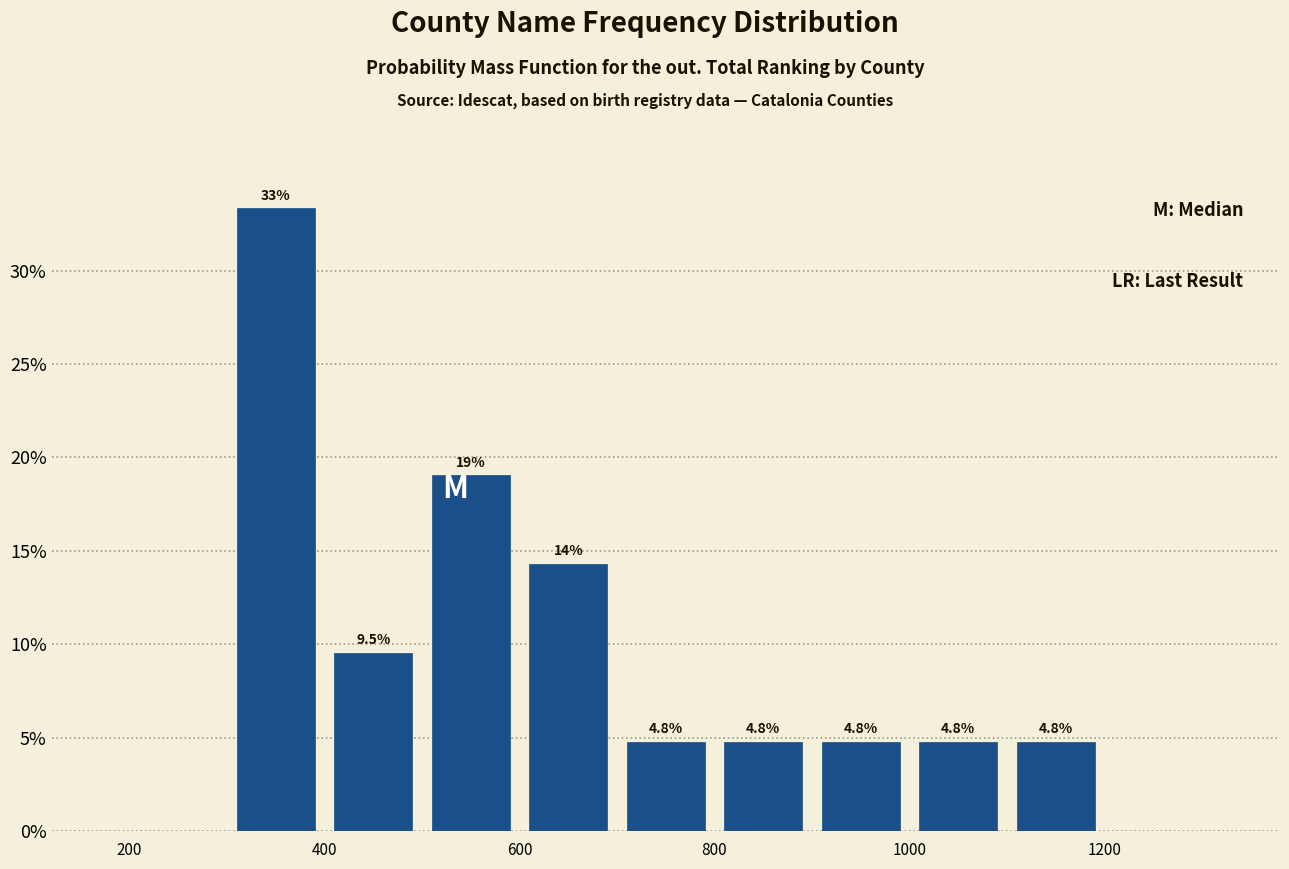

Over which range of the x-axis is the bar tallest?

300 to 400